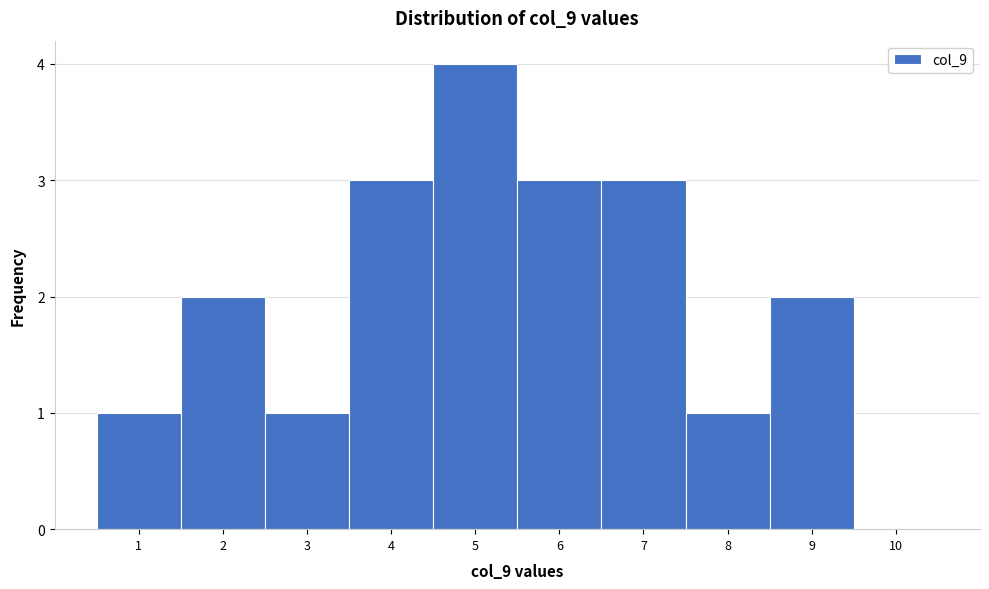

Reading left to right, list every bar in this chart as the range it spans on the x-axis followed by its height. The values are not printed on the chart, so give them approximately, as read against the axis.

0.5 to 1.5: 1
1.5 to 2.5: 2
2.5 to 3.5: 1
3.5 to 4.5: 3
4.5 to 5.5: 4
5.5 to 6.5: 3
6.5 to 7.5: 3
7.5 to 8.5: 1
8.5 to 9.5: 2
9.5 to 10.5: 0